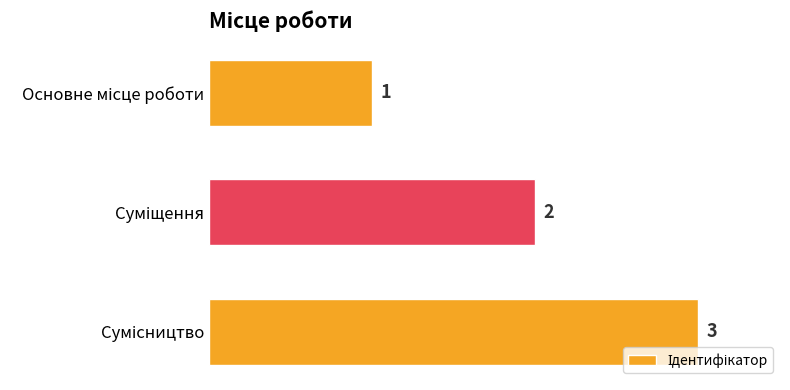

What is the maximum value shown in the chart?

3